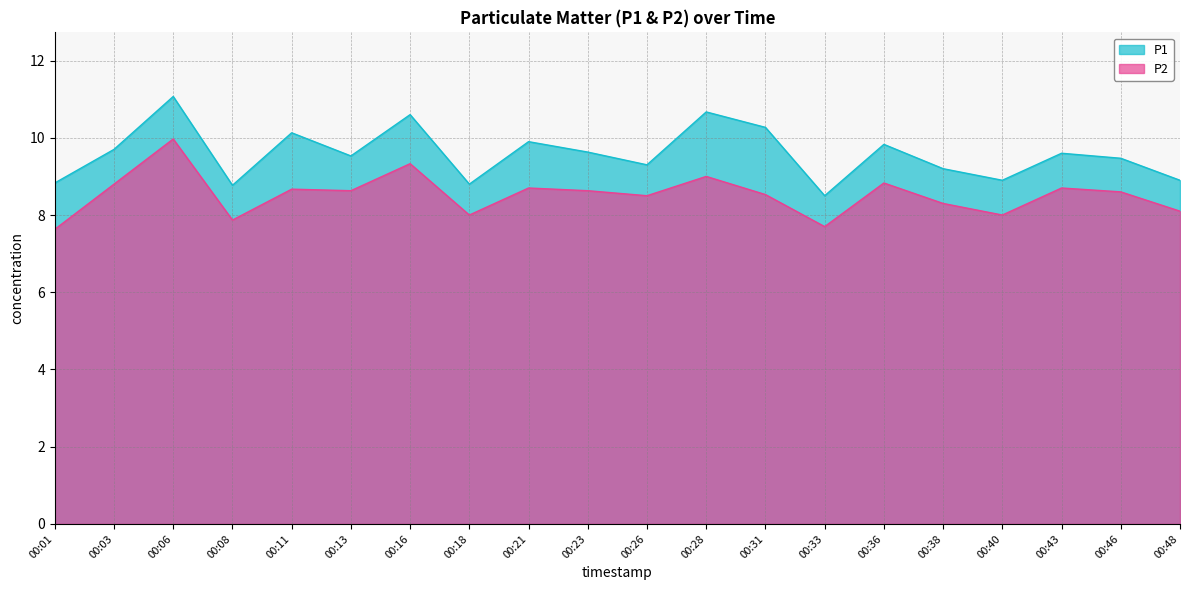

What is the total value across all series at 00:33?

16.2